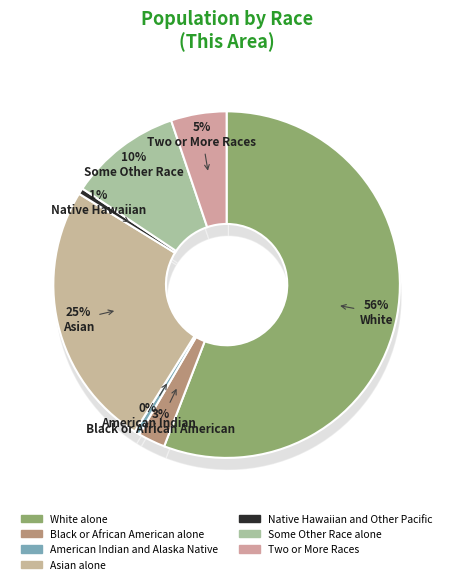

Which category has the biggest portion of the pie?

White alone